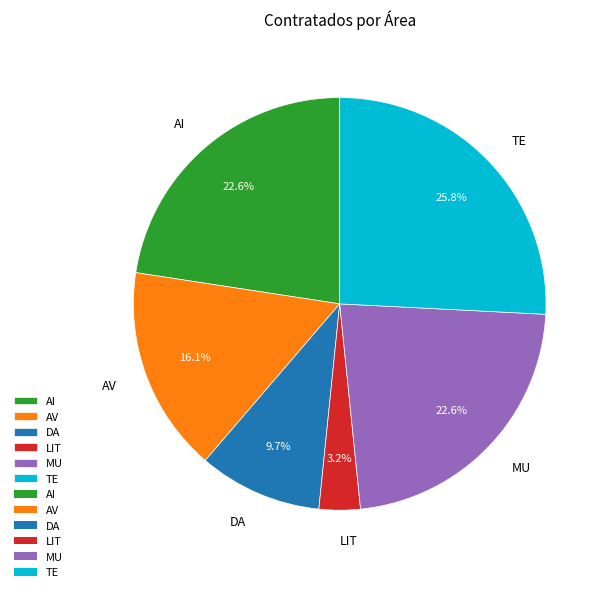

To the nearest percent, what is the average slice percentage?

17%